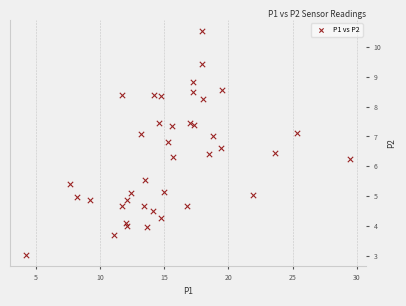

What is the range of Y values (max minus min)?

7.5